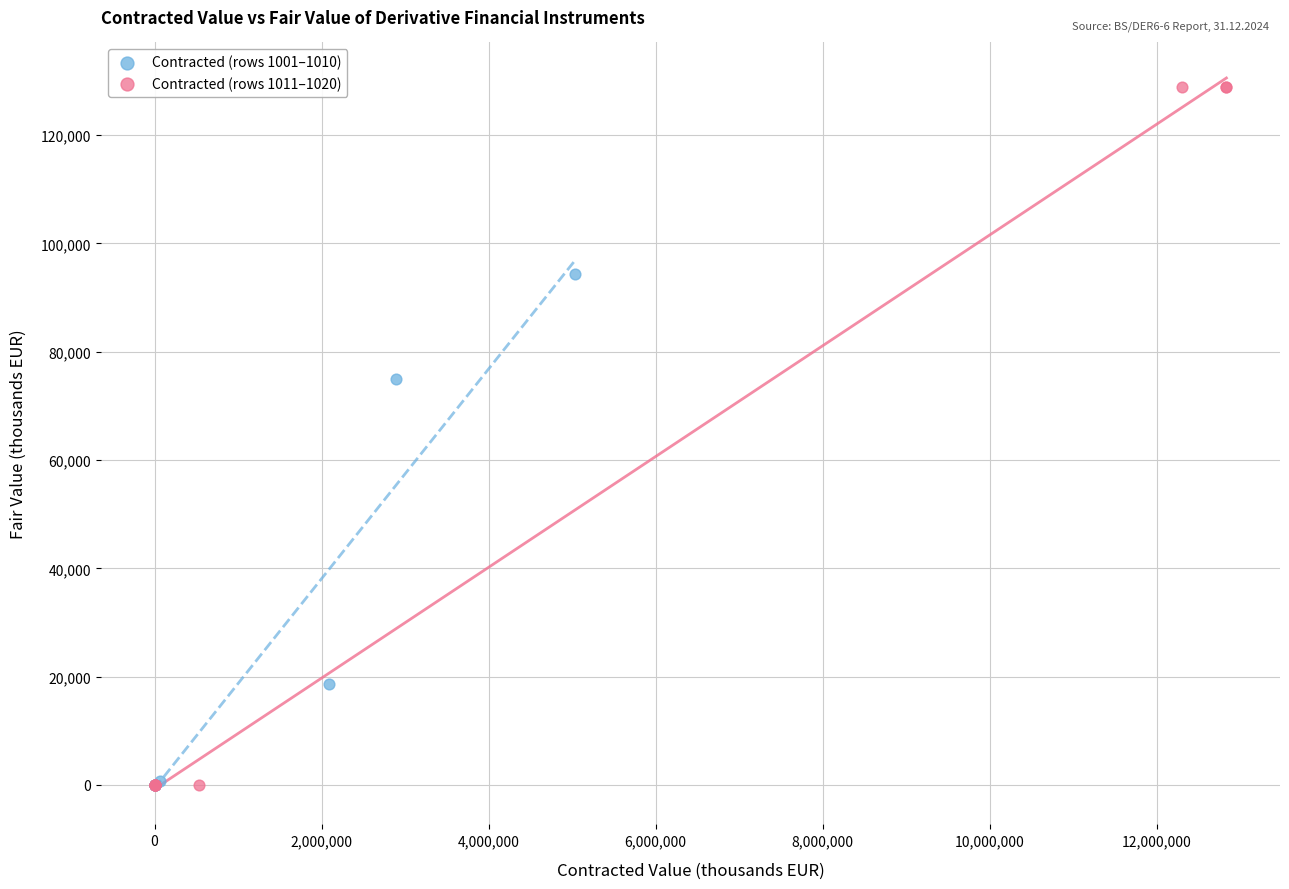

Which series contains the highest Y value?

Contracted (rows 1011–1020)